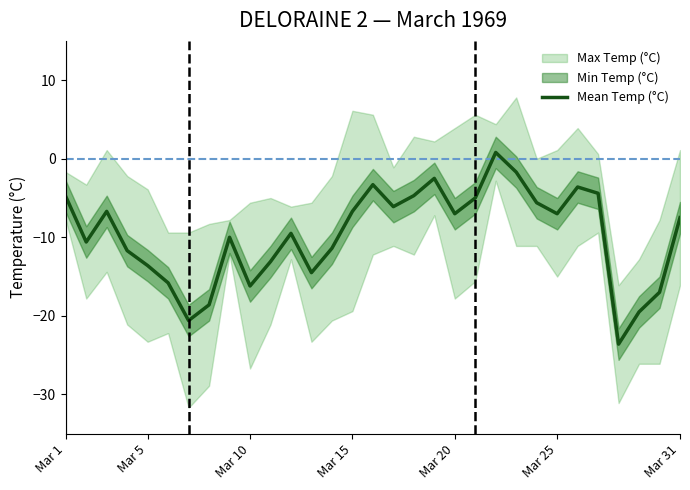

What is the minimum value for Mean Temp (°C)?

-23.6